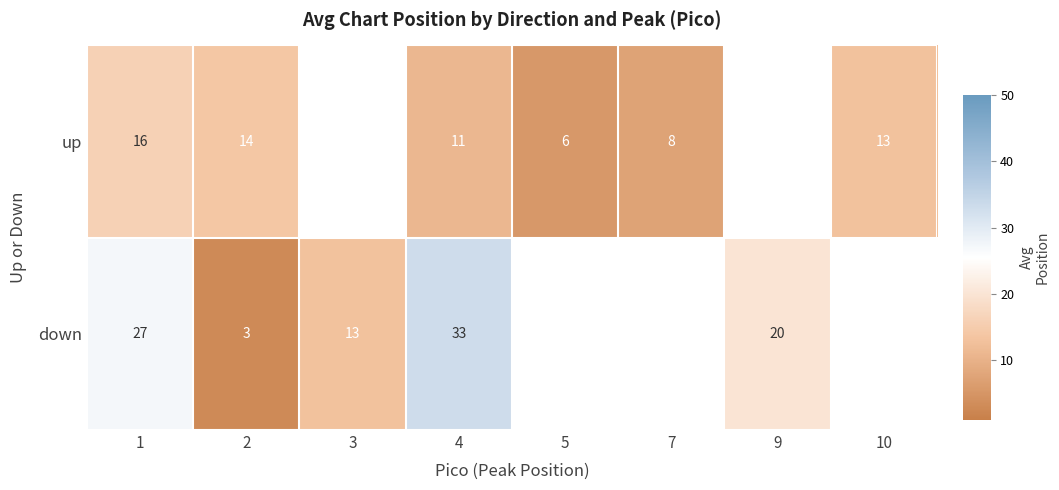

The value of up at 5 is 4. True or false?

False